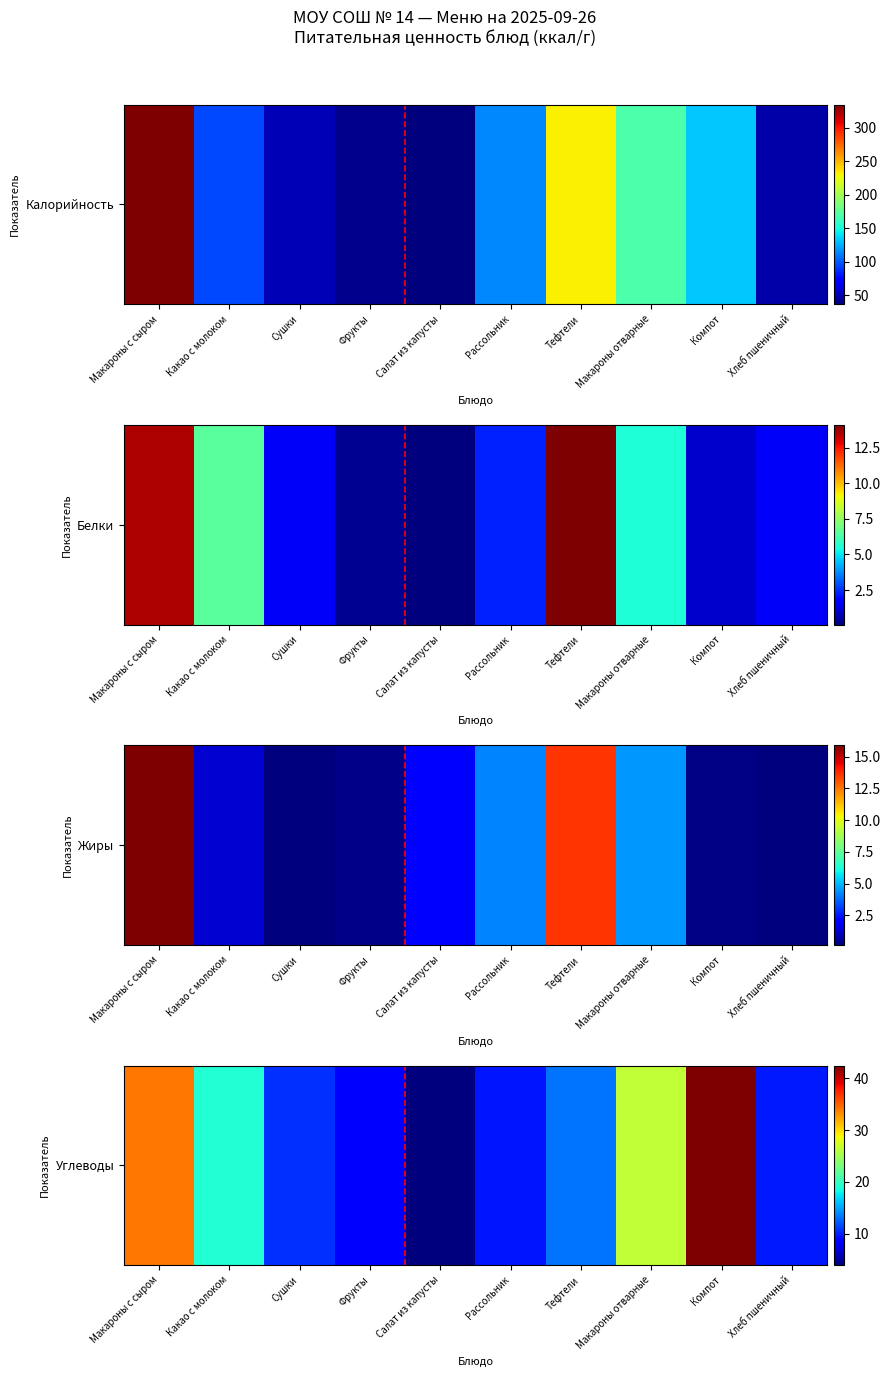

What is the change in value from Фрукты to Тефтели?

+4.9